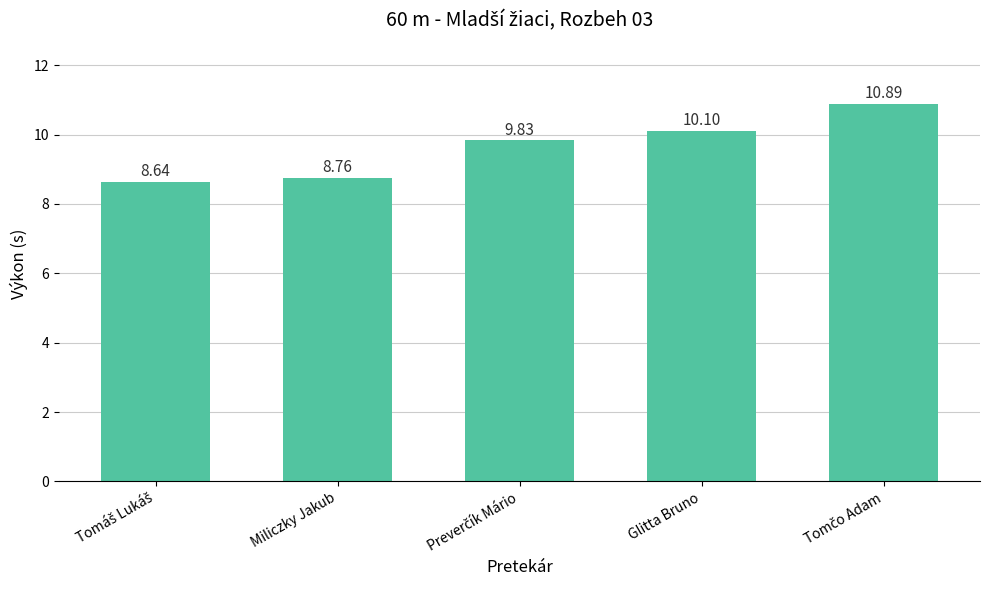

What is the label of the 4th bar from the left?

Glitta Bruno